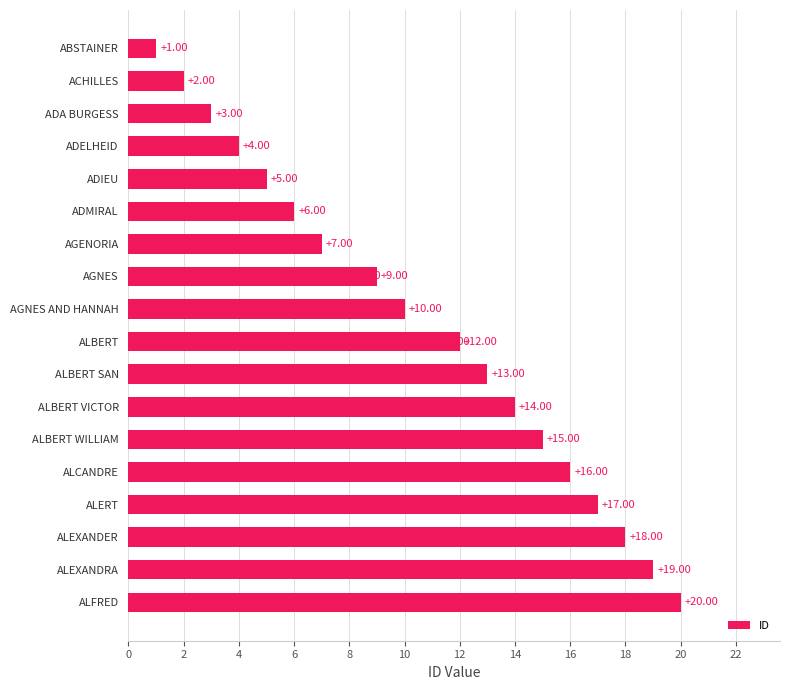

Are the bars horizontal?

Yes